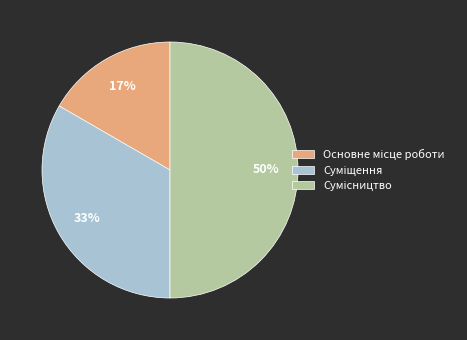

To the nearest percent, what is the average slice percentage?

33%